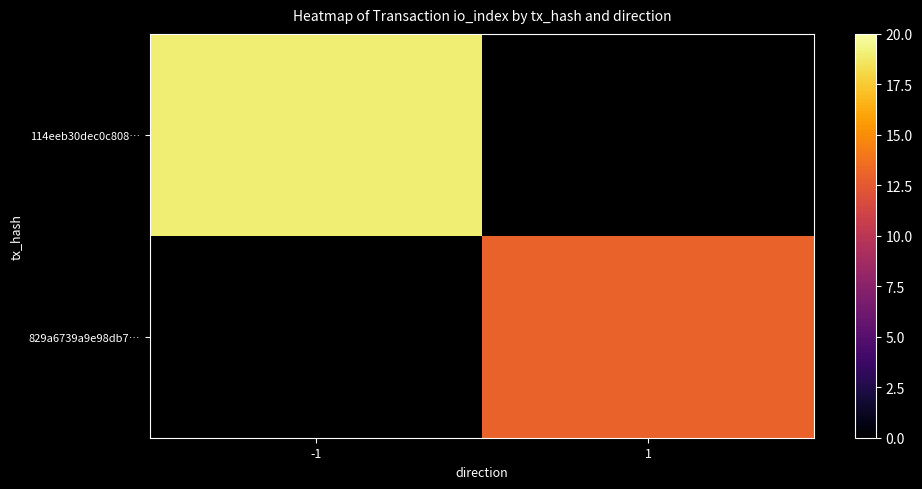

How many values in 114eeb30dec0c808… are above zero?

1